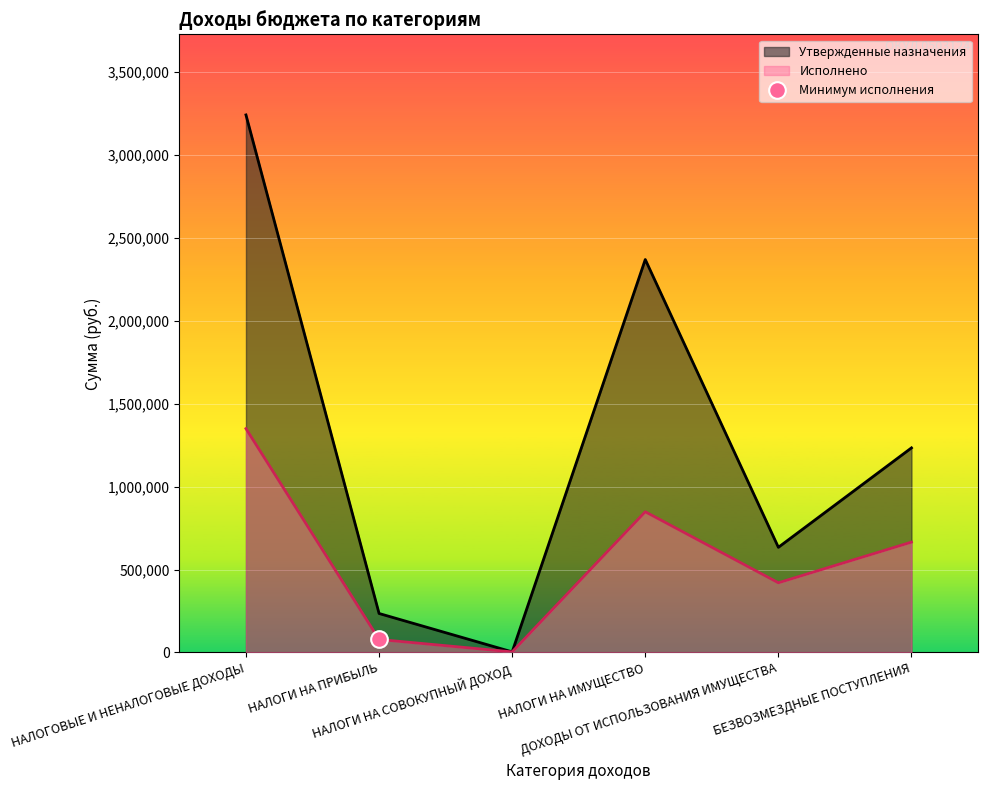

True or false: Утвержденные назначения and Исполнено intersect in this chart.

False